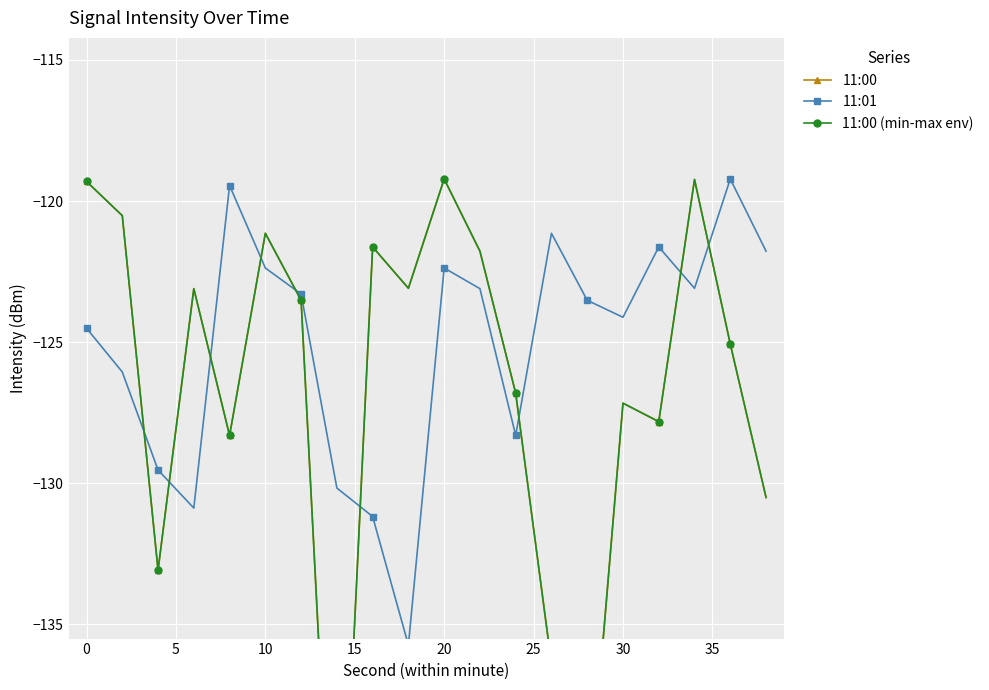

Is the value of 11:01 at 10 greater than the value of 11:00 (min-max env) at 5?

Yes